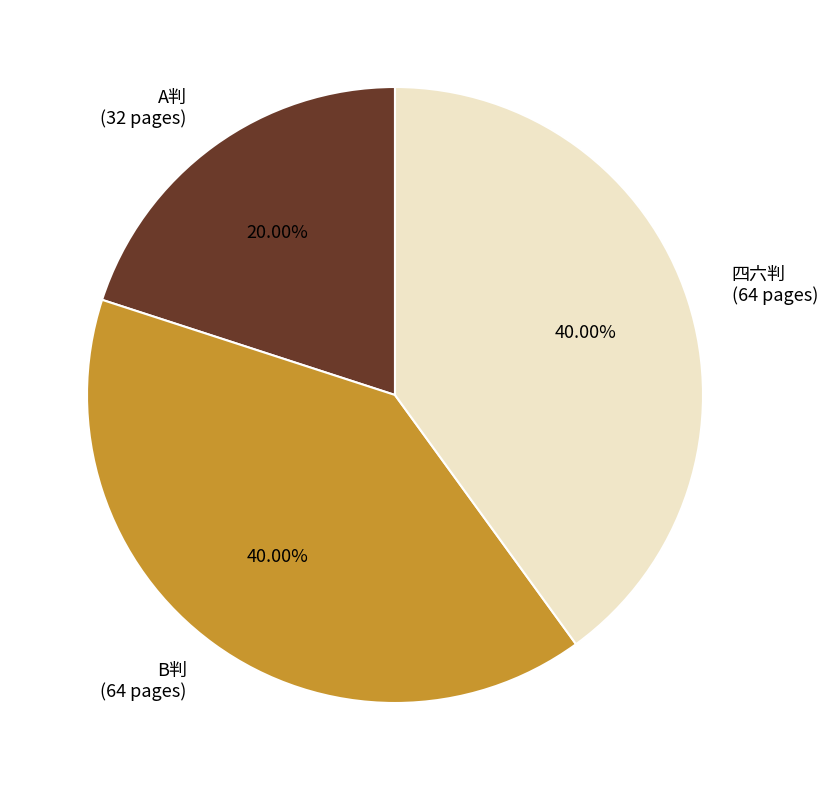

Do B判 (64 pages) and 四六判 (64 pages) together represent more than half of the pie?

Yes